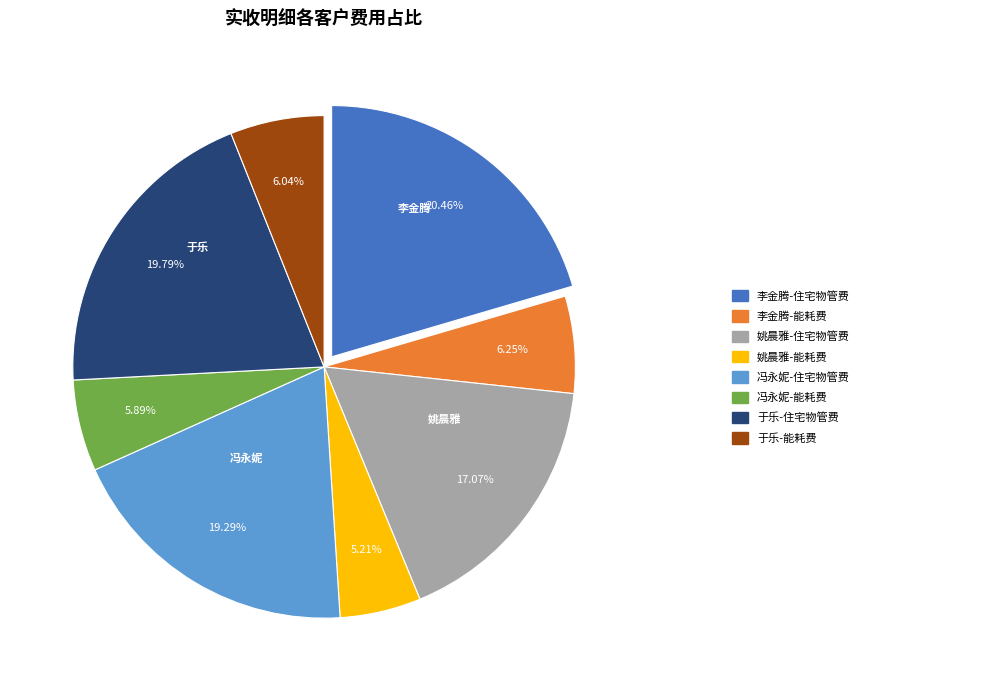

How many slices are in this pie chart?

8